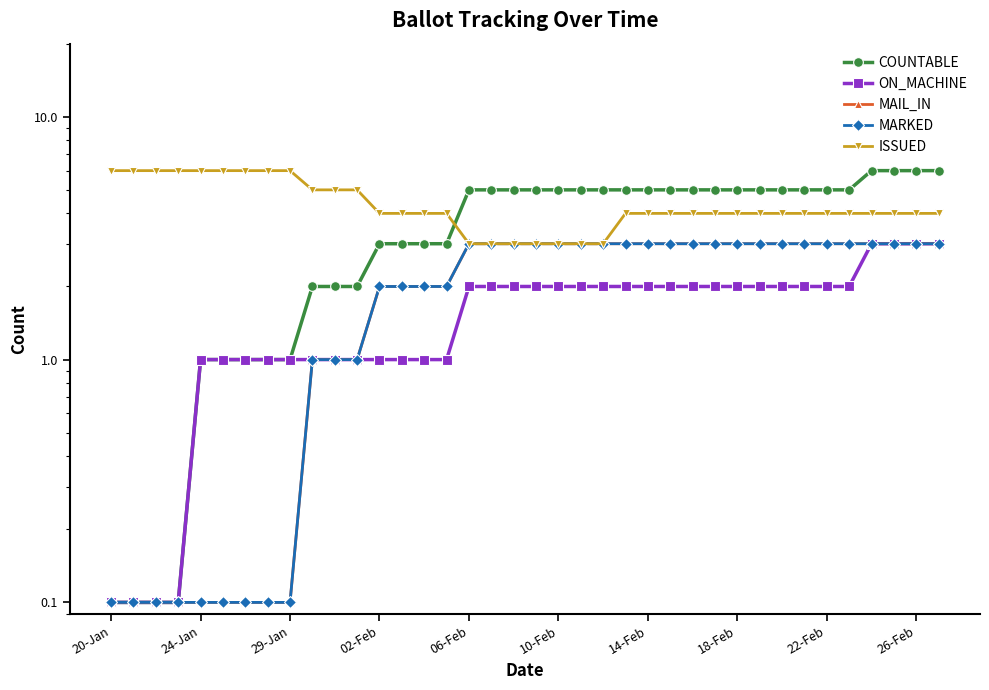

Reading left to right, transcribe all the data shown in this chart.

COUNTABLE: 0.1	0.1	0.1	0.1	1.0	1.0	1.0	1.0	1.0	2.0	2.0	2.0	3.0	3.0	3.0	3.0	5.0	5.0	5.0	5.0	5.0	5.0	5.0	5.0	5.0	5.0	5.0	5.0	5.0	5.0	5.0	5.0	5.0	5.0	6.0	6.0	6.0	6.0
ON_MACHINE: 0.1	0.1	0.1	0.1	1.0	1.0	1.0	1.0	1.0	1.0	1.0	1.0	1.0	1.0	1.0	1.0	2.0	2.0	2.0	2.0	2.0	2.0	2.0	2.0	2.0	2.0	2.0	2.0	2.0	2.0	2.0	2.0	2.0	2.0	3.0	3.0	3.0	3.0
MAIL_IN: 0.1	0.1	0.1	0.1	0.1	0.1	0.1	0.1	0.1	1.0	1.0	1.0	2.0	2.0	2.0	2.0	3.0	3.0	3.0	3.0	3.0	3.0	3.0	3.0	3.0	3.0	3.0	3.0	3.0	3.0	3.0	3.0	3.0	3.0	3.0	3.0	3.0	3.0
MARKED: 0.1	0.1	0.1	0.1	0.1	0.1	0.1	0.1	0.1	1.0	1.0	1.0	2.0	2.0	2.0	2.0	3.0	3.0	3.0	3.0	3.0	3.0	3.0	3.0	3.0	3.0	3.0	3.0	3.0	3.0	3.0	3.0	3.0	3.0	3.0	3.0	3.0	3.0
ISSUED: 6.0	6.0	6.0	6.0	6.0	6.0	6.0	6.0	6.0	5.0	5.0	5.0	4.0	4.0	4.0	4.0	3.0	3.0	3.0	3.0	3.0	3.0	3.0	4.0	4.0	4.0	4.0	4.0	4.0	4.0	4.0	4.0	4.0	4.0	4.0	4.0	4.0	4.0